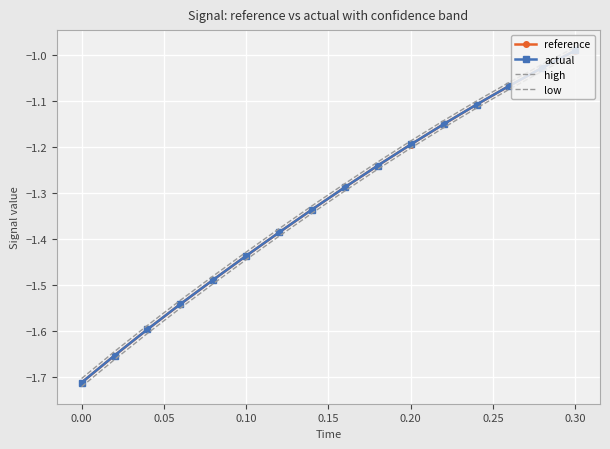

What is the value of the high point at the 3rd from the left?

-1.6